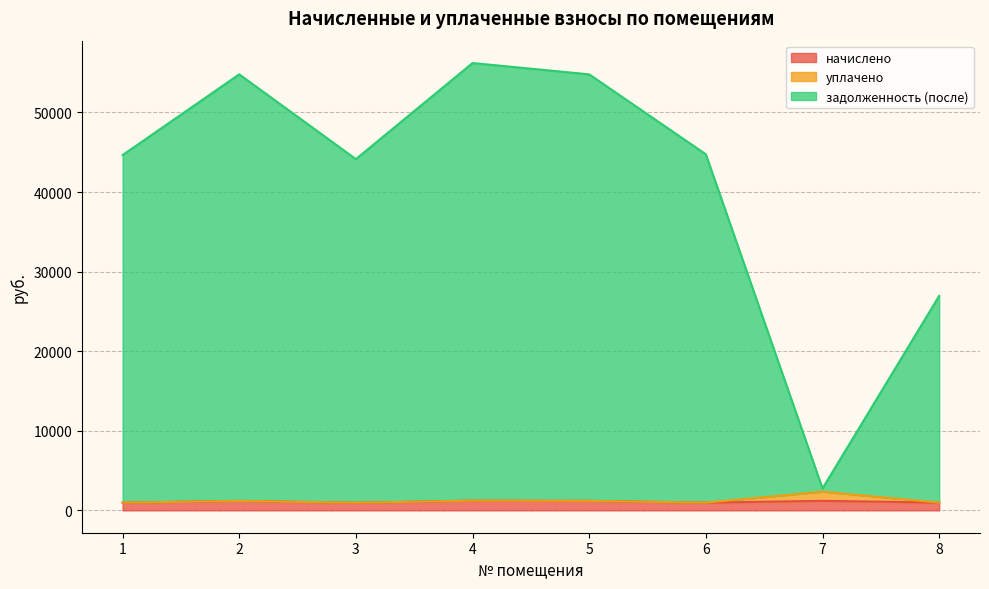

What is the value of the задолженность (после) point at the 1st from the left?

44640.9